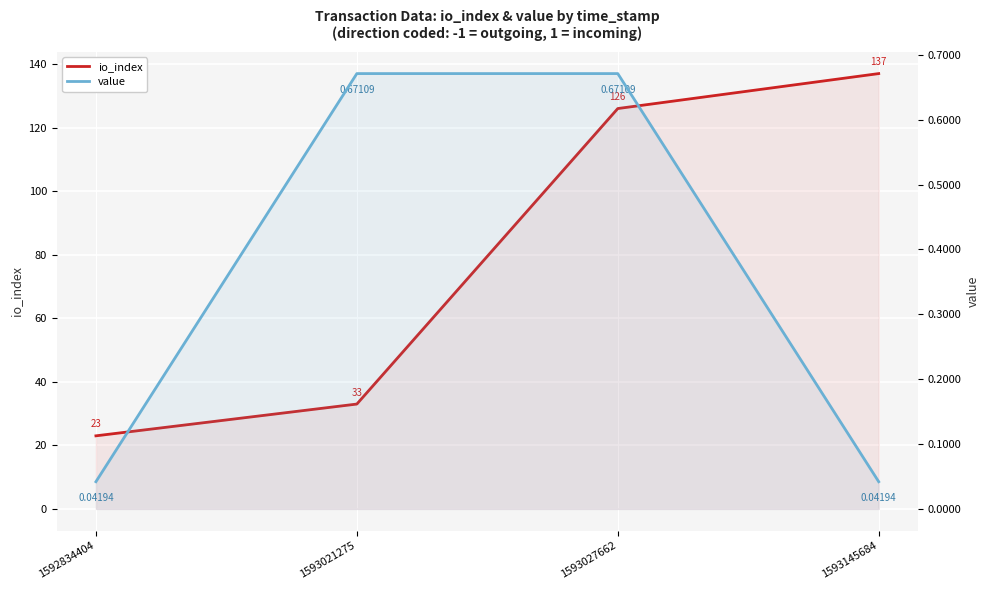

Is it true that value equals 0.0 at 1592834404?

False